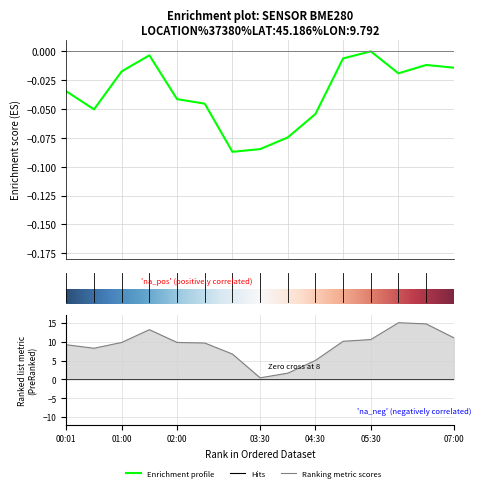

True or false: pressure and temperature cross at least once.

False